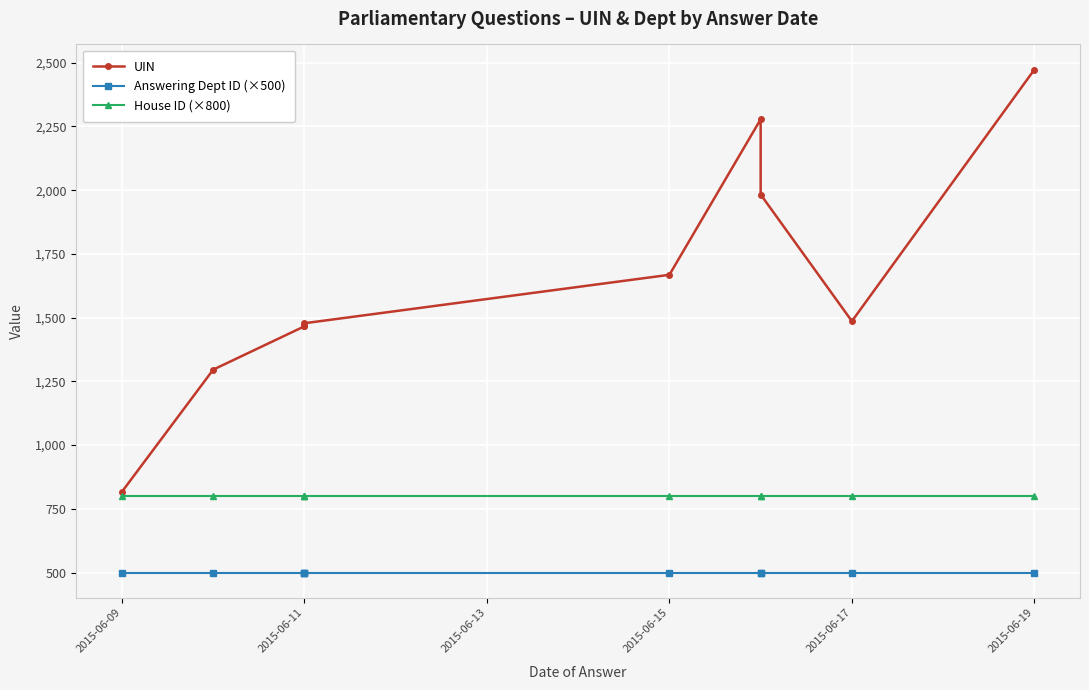

True or false: House ID (×800) has more than 1 interior local peaks.

False